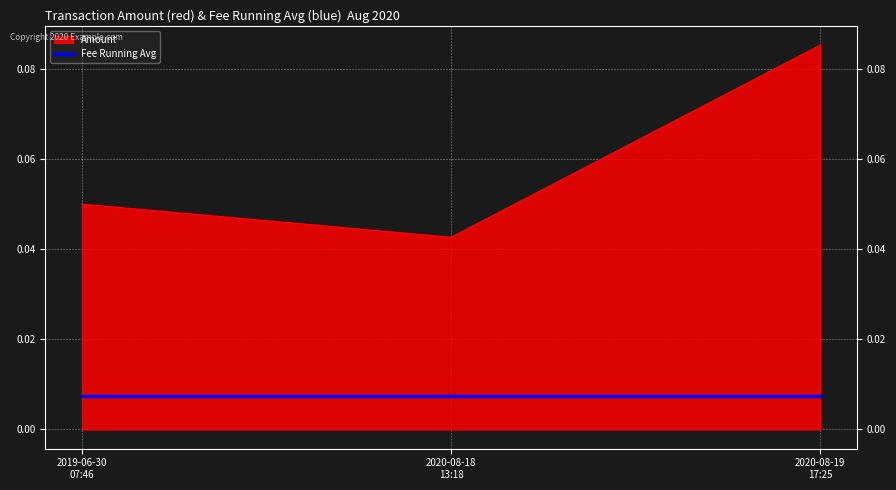

How many values are between 0 and 1?

3